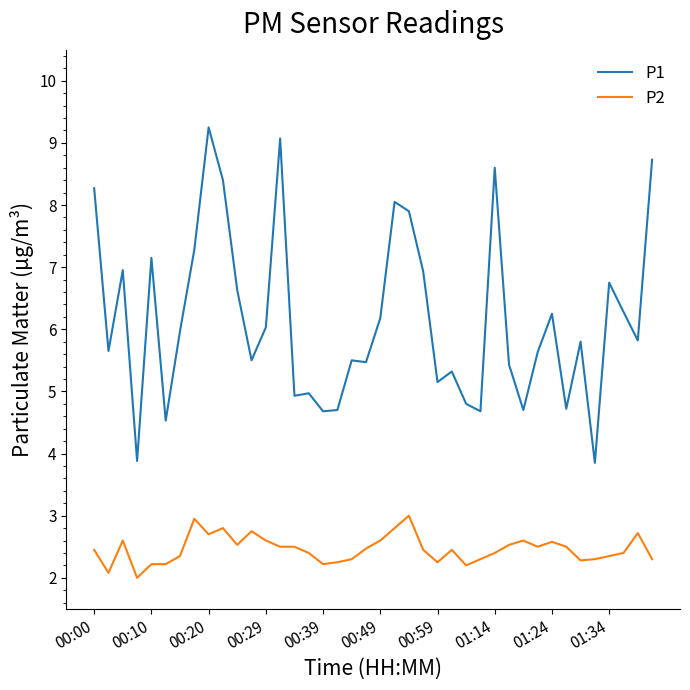

True or false: P2 and P1 intersect in this chart.

False